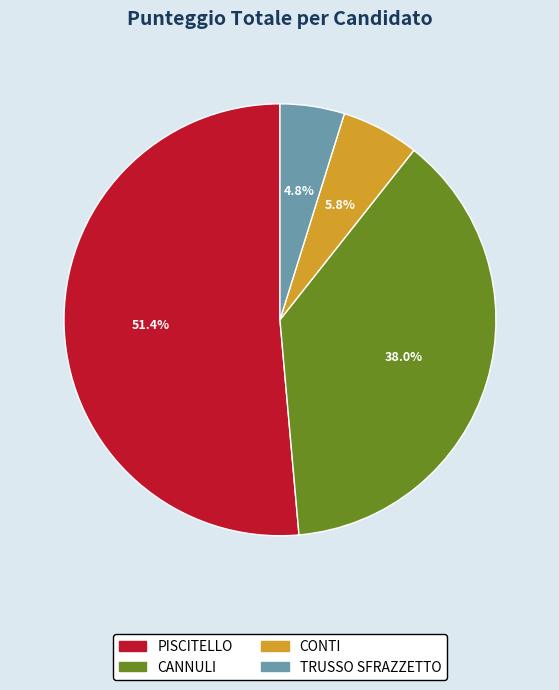

Approximately how many times larger is the value at CONTI compared to TRUSSO SFRAZZETTO?

1.2